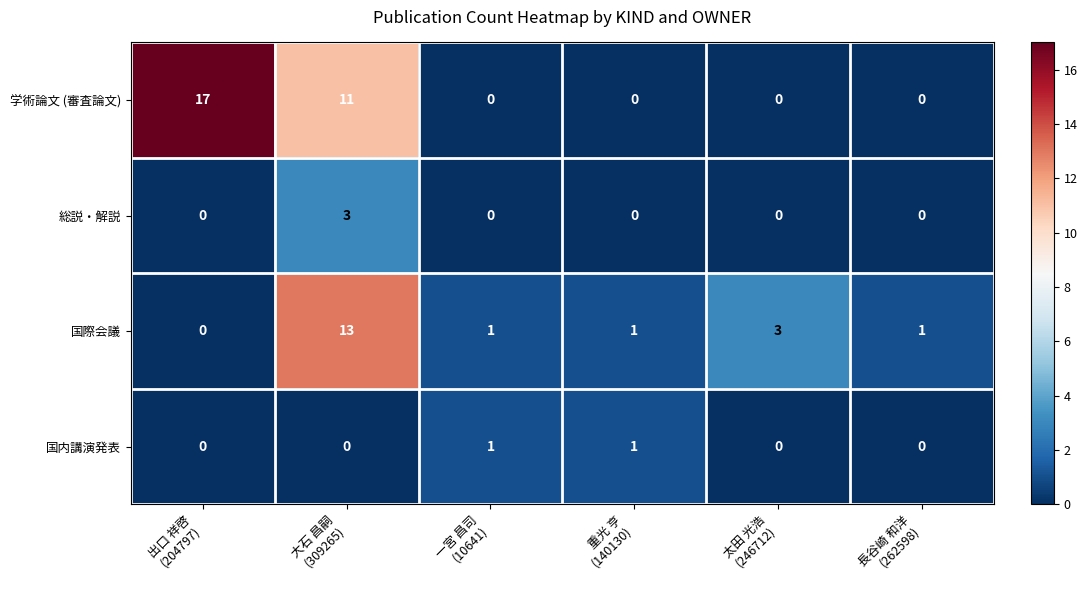

Which series has the largest total across all categories?

学術論文 (審査論文)